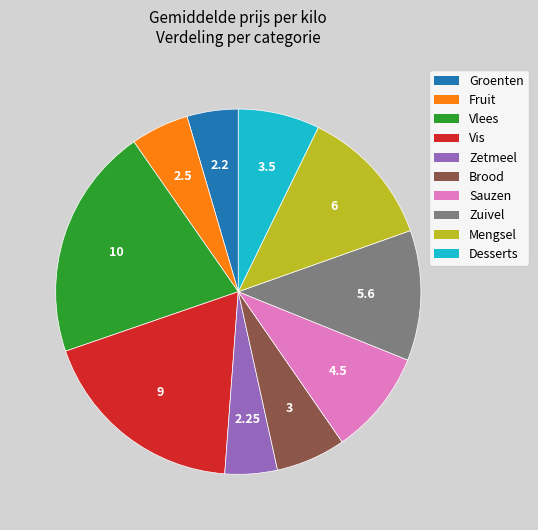

Does Mengsel account for over 50% of the chart?

No